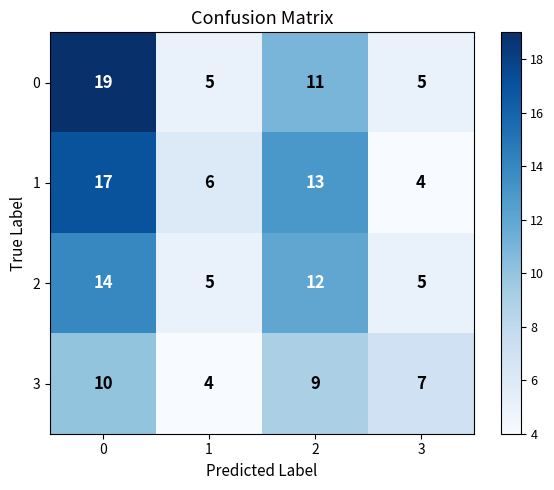

What is the greatest value displayed?

19